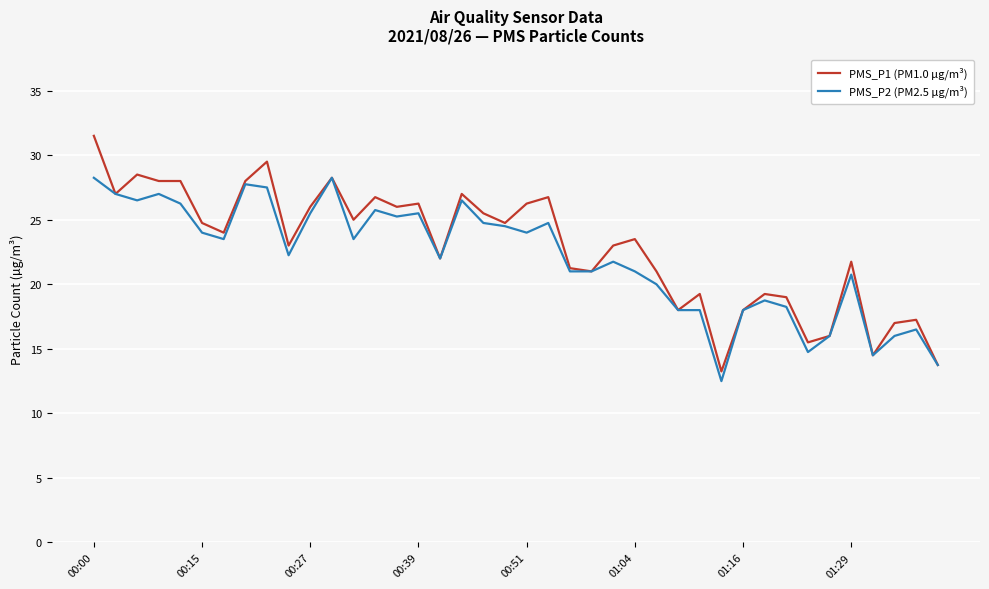

Rank the series by their maximum value, from highest to lowest.

PMS_P1 (PM1.0 µg/m³), PMS_P2 (PM2.5 µg/m³)